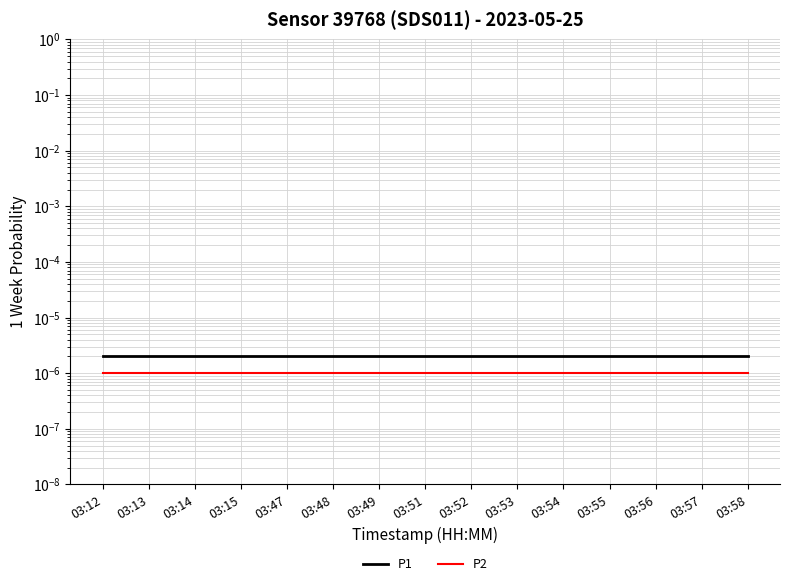

What are all the series names shown in the legend?

P1, P2